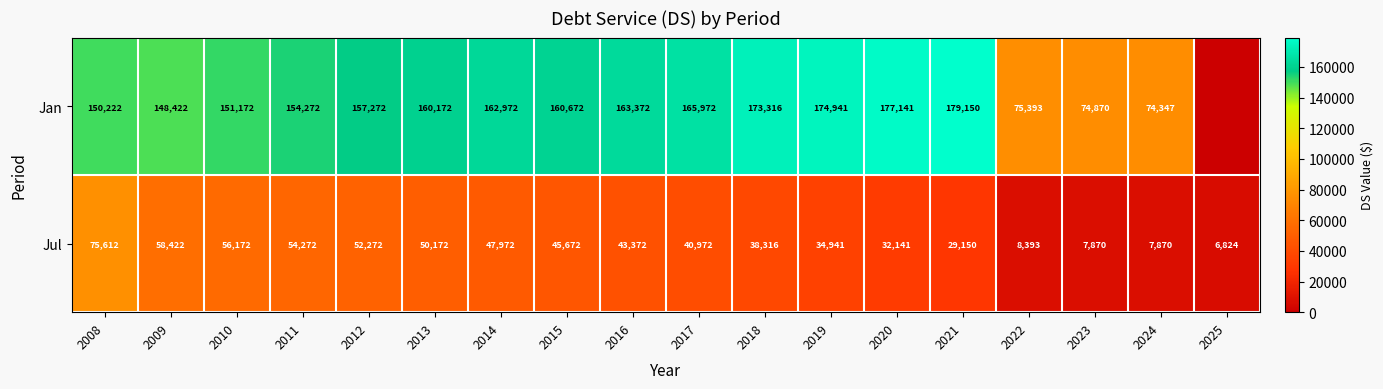

Between 2016 and 2022, which is larger?

2016